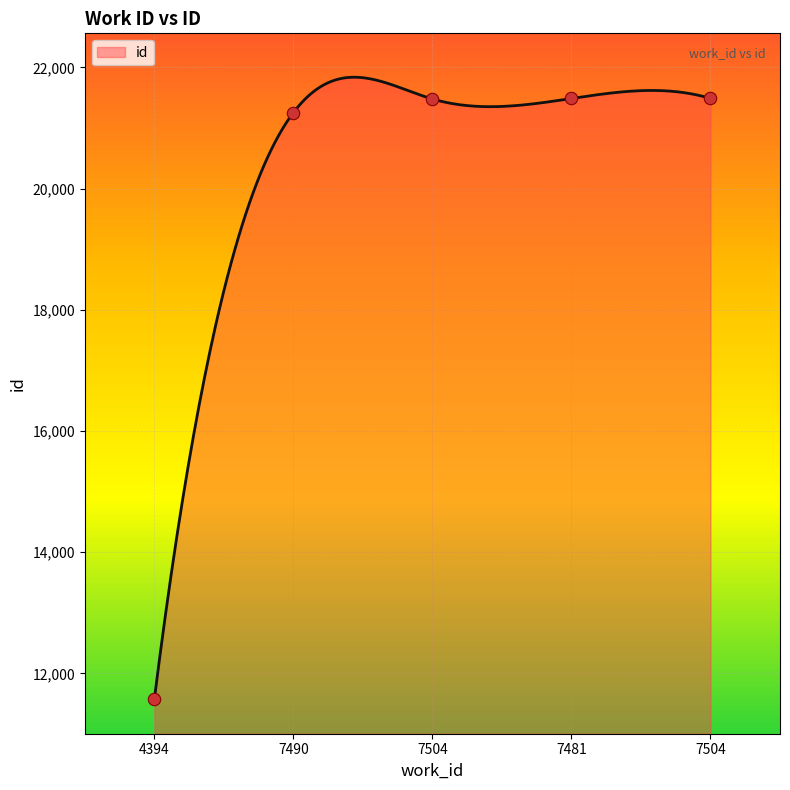

Which has a higher value, 7490 or 7504?

7504